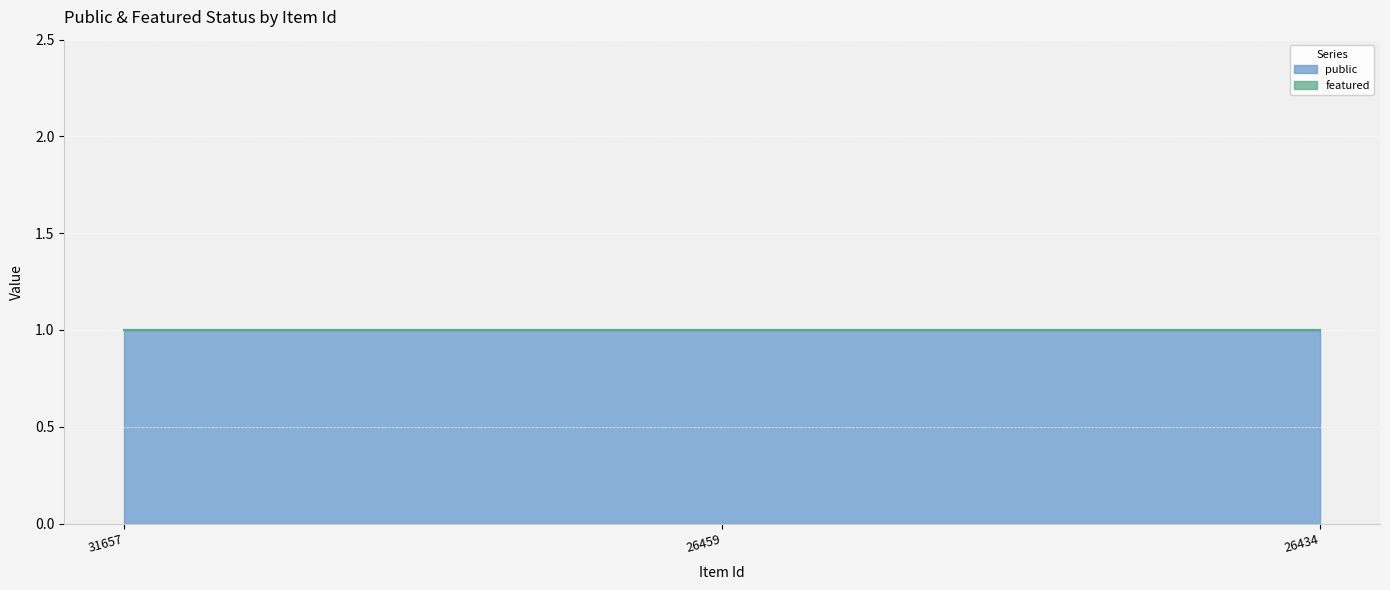

Which category has the lowest value in the featured series?

31657